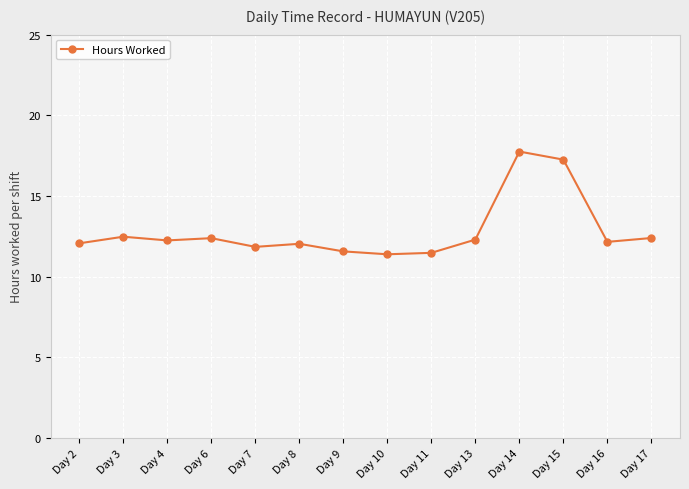

What is the difference between the maximum and minimum values?

6.4